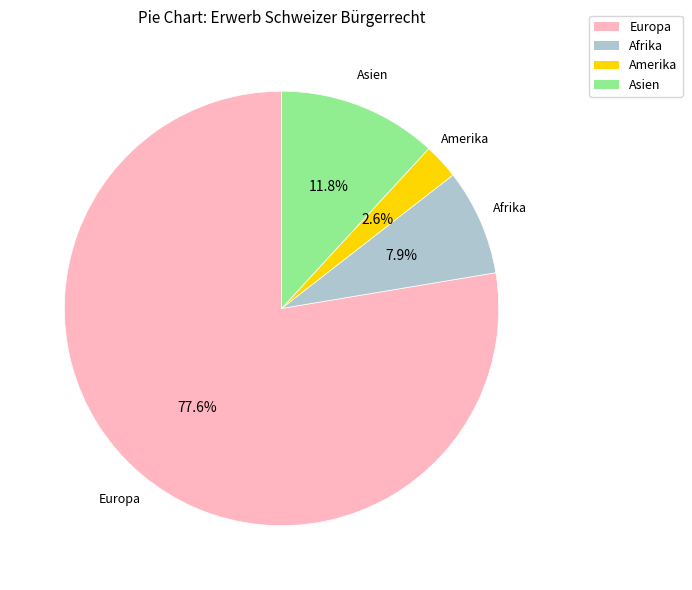

To the nearest percent, what portion does Amerika represent?

3%